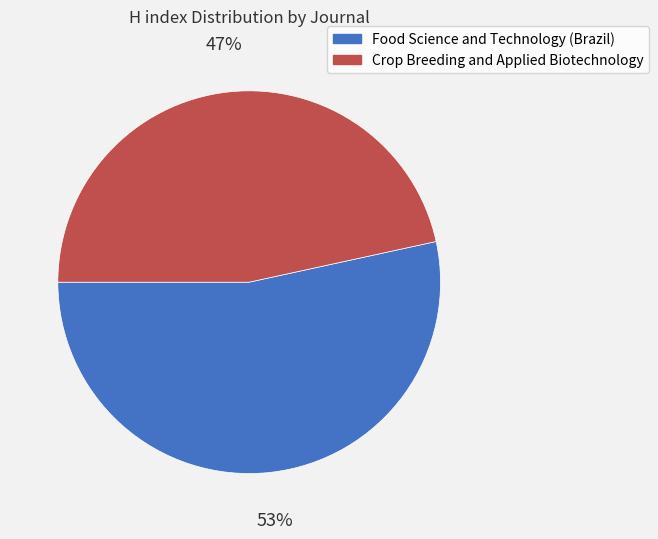

To the nearest percent, what percentage of the pie is Crop Breeding and Applied Biotechnology?

47%